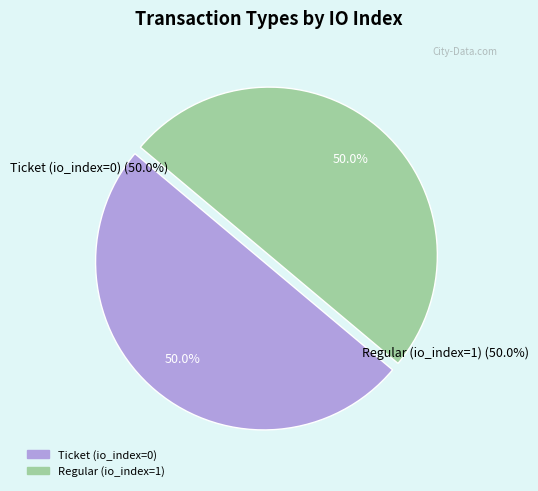

Which category has the biggest portion of the pie?

Regular (io_index=1)